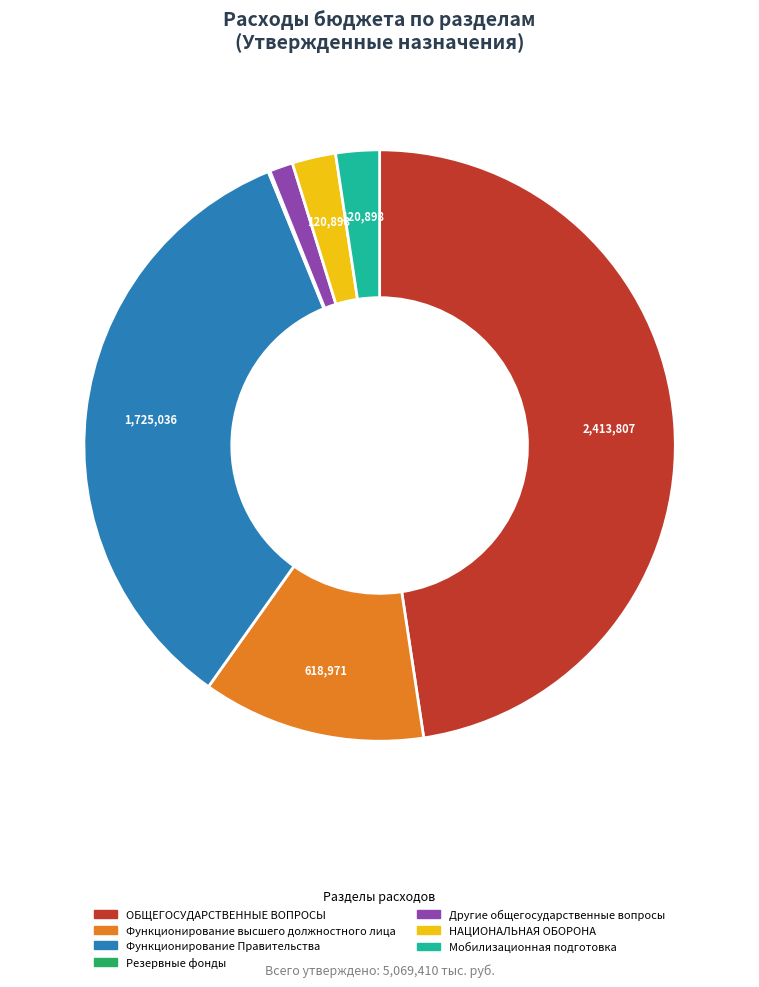

Is there any slice that represents more than half of the pie?

No